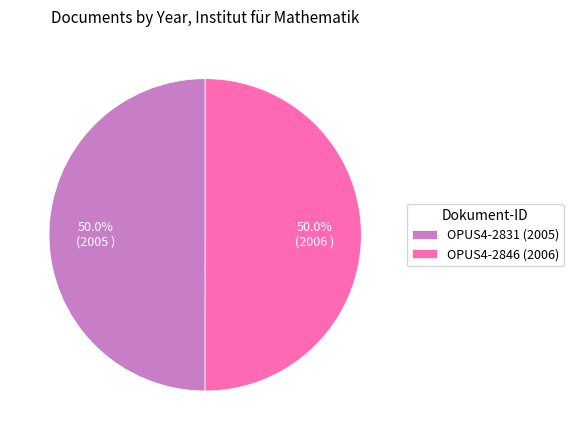

What is the total percentage of OPUS4-2846 (2006) and OPUS4-2831 (2005)?

100.0%